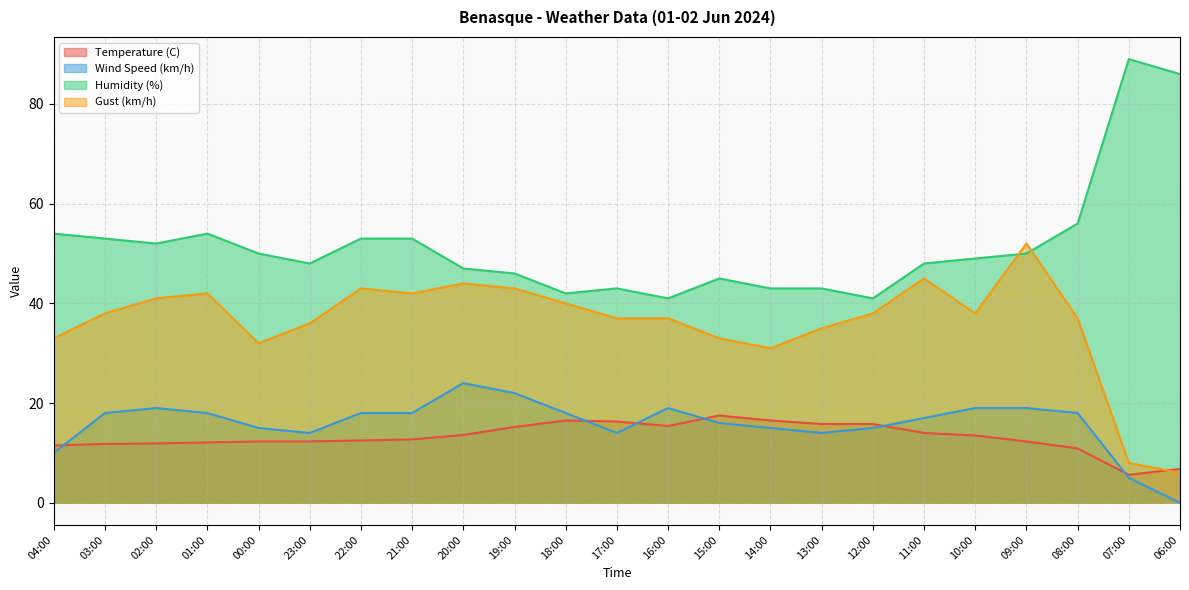

True or false: Wind Speed (km/h) and Gust (km/h) cross at least once.

False